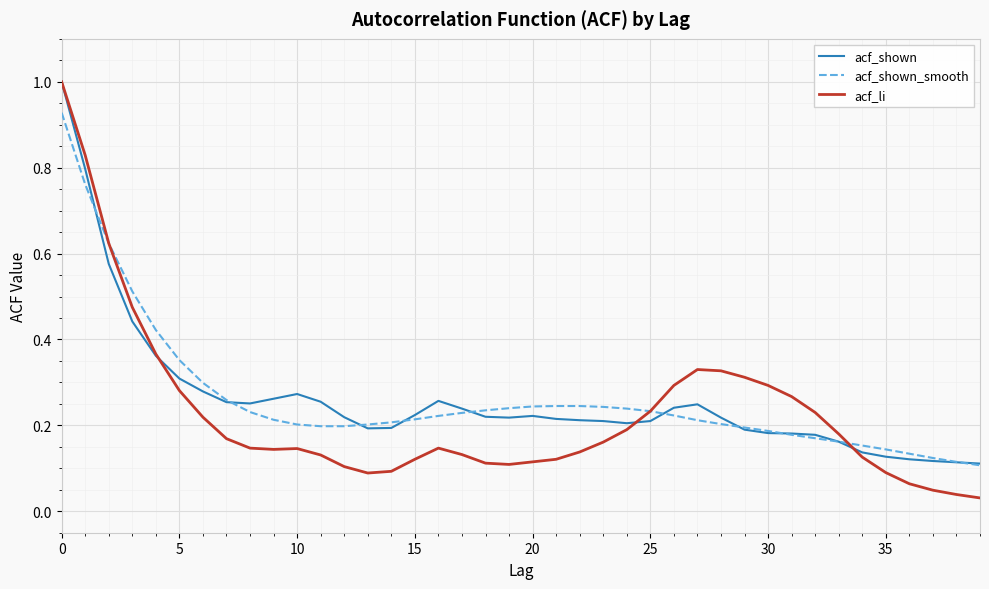

What is the maximum value for acf_li?

1.0